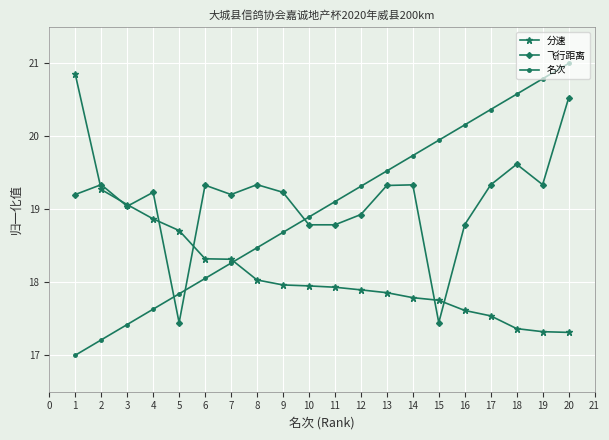

What is the approximate value of 分速 at 14?

17.8